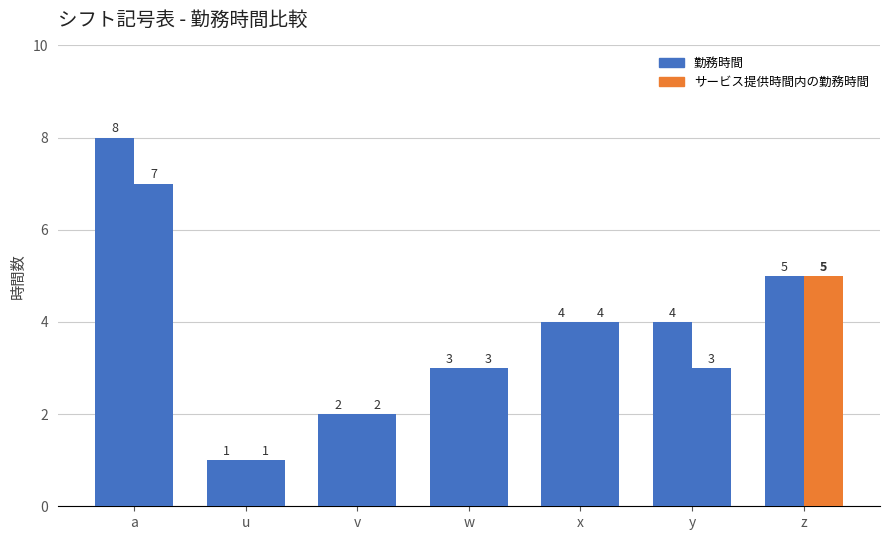

Which series has the widest spread of values?

勤務時間